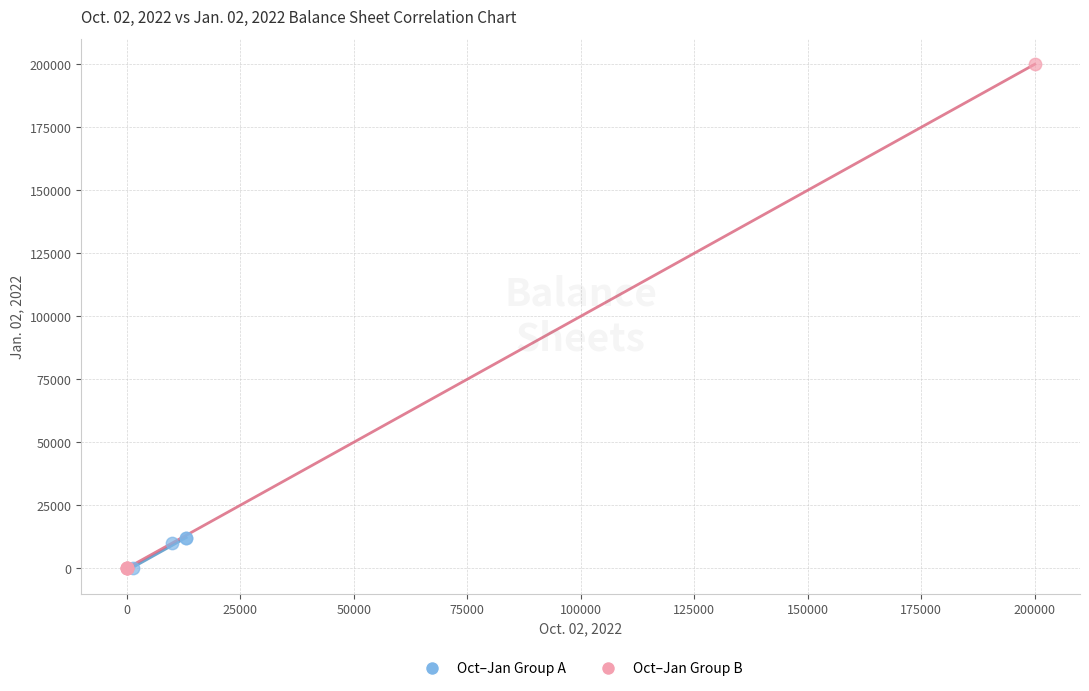

What are all the series names shown in the legend?

Oct–Jan Group A, Oct–Jan Group B